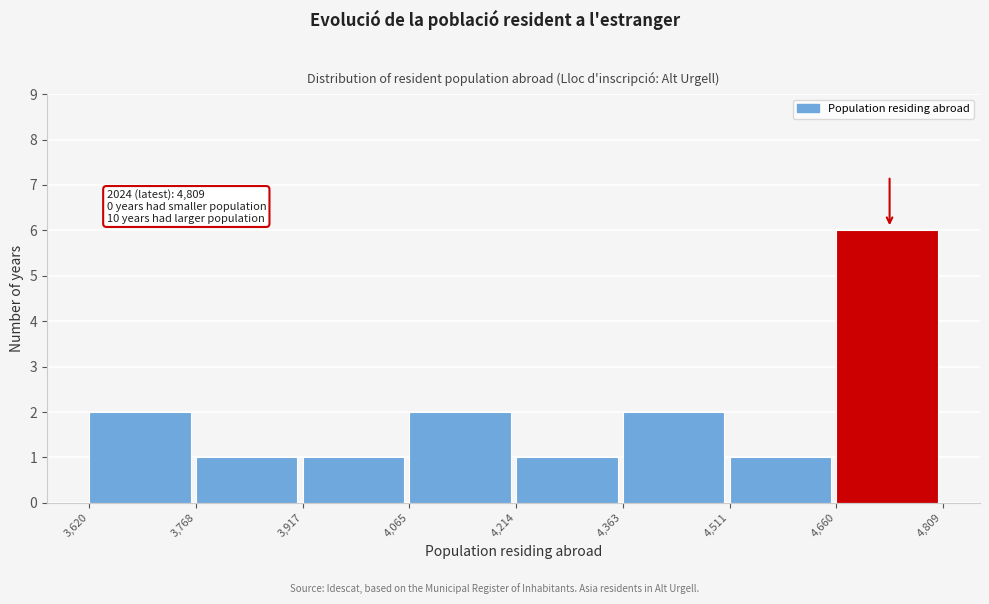

Over which range of the x-axis is the bar tallest?

4,660 to 4,809